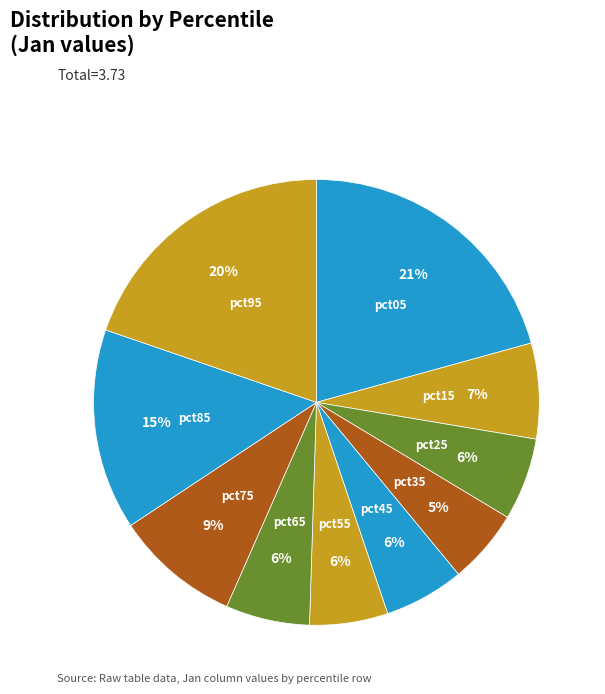

True or false: pct15 accounts for 1% of the total.

False